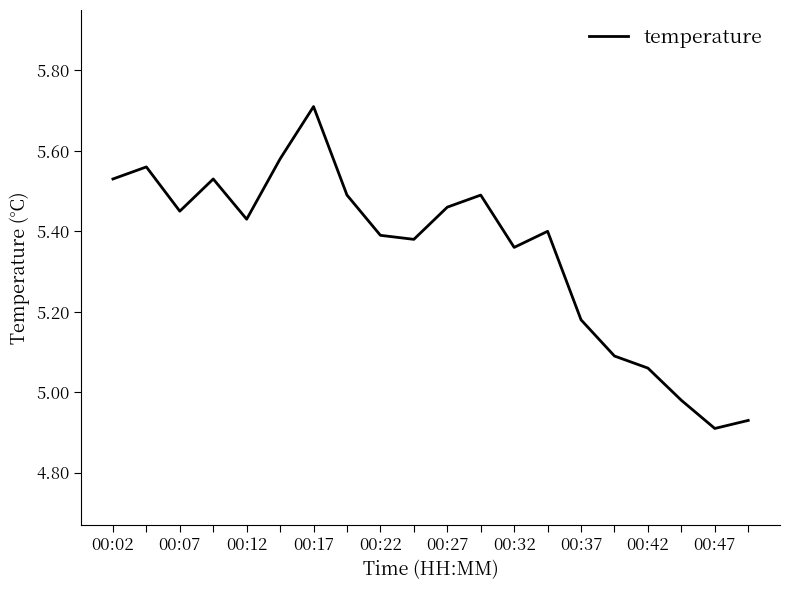

What is the greatest value displayed?

5.7